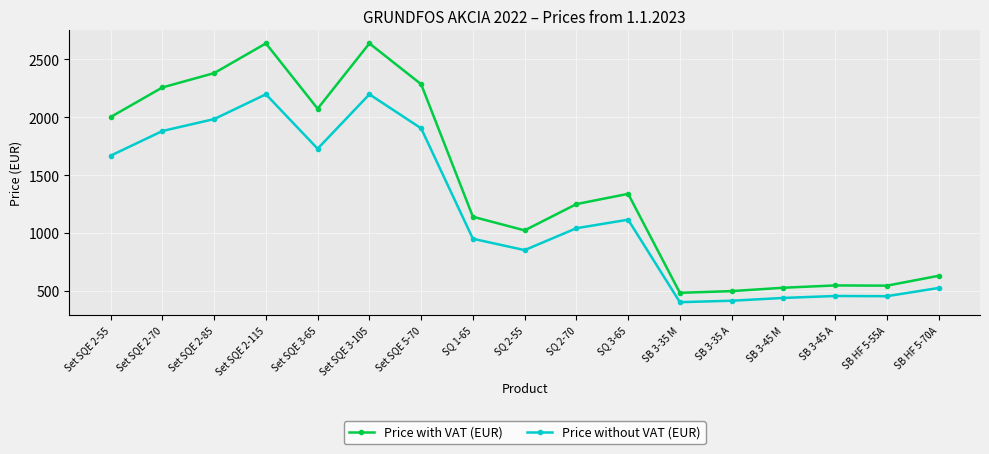

Does the chart display data point markers on the line(s)?

Yes